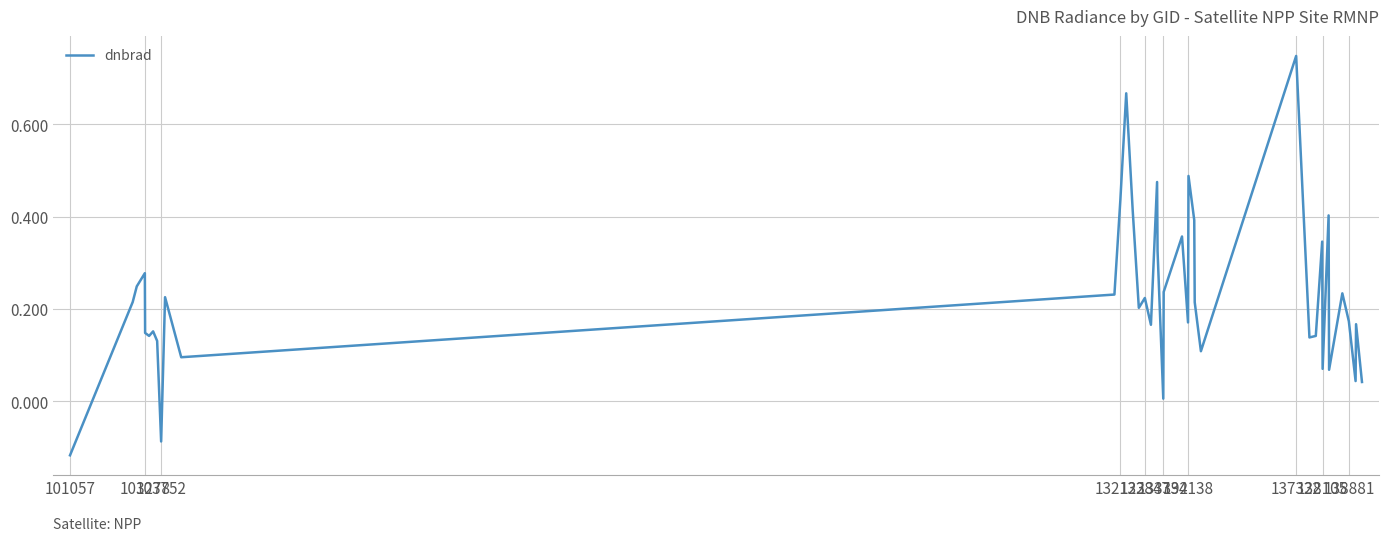

How many values are below zero?

2